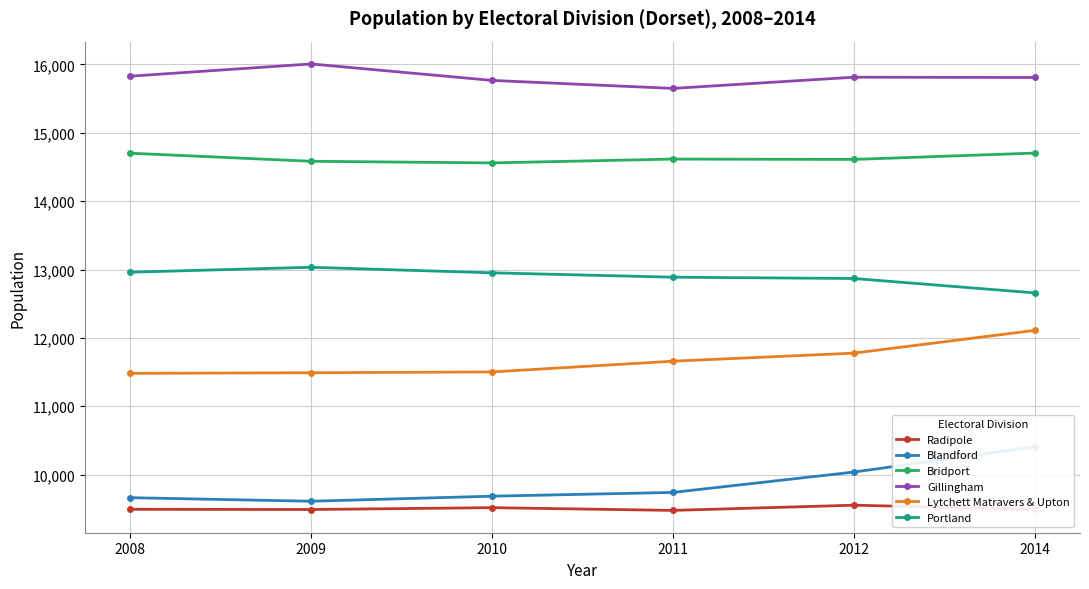

True or false: Lytchett Matravers & Upton has a value of 11777 at 2012.

True